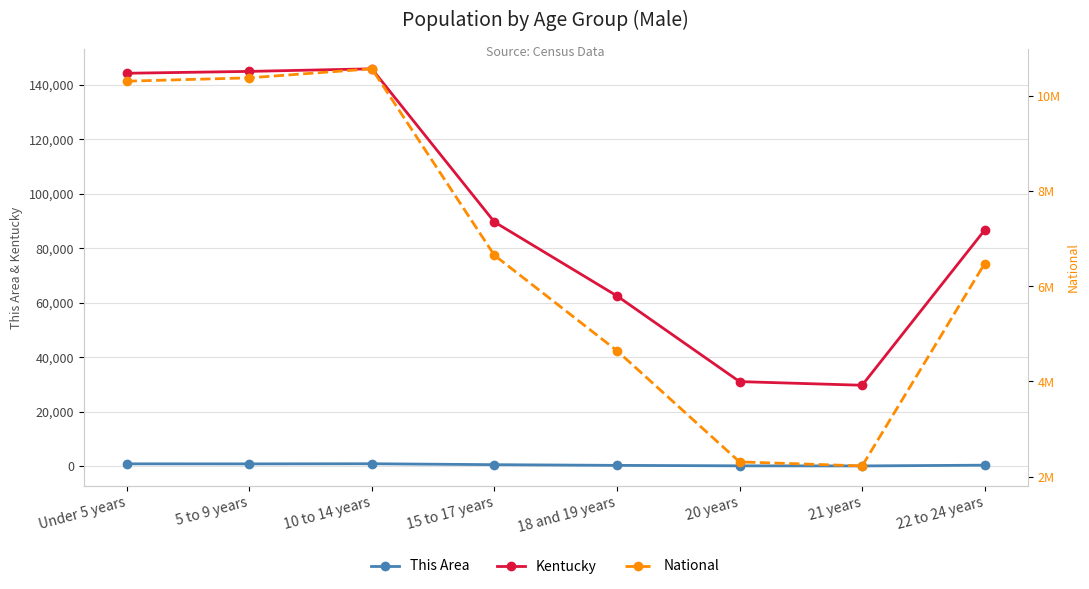

Where is This Area nearest to the value 521?

15 to 17 years